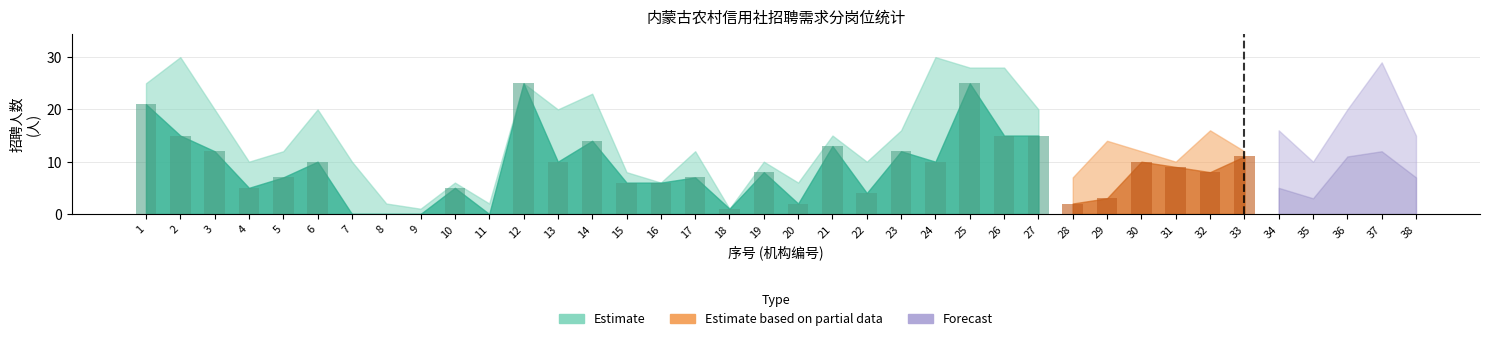

Reading left to right, transcribe all the data shown in this chart.

小计: 1=25	2=30	3=20	4=10	5=12	6=20	7=10	8=2	9=1	10=6	11=2	12=25	13=20	14=23	15=8	16=6	17=12	18=1	19=10	20=6	21=15	22=10	23=16	24=30	25=28	26=28	27=20	28=7	29=14	30=12	31=10	32=16	33=12	34=16	35=10	36=20	37=29	38=15
业务岗: 1=21	2=15	3=12	4=5	5=7	6=10	7=0	8=0	9=0	10=5	11=0	12=25	13=10	14=14	15=6	16=6	17=7	18=1	19=8	20=2	21=13	22=4	23=12	24=10	25=25	26=15	27=15	28=2	29=3	30=10	31=9	32=8	33=11	34=5	35=3	36=11	37=12	38=7
综合岗: 1=2	2=10	3=5	4=2	5=3	6=0	7=10	8=1	9=0	10=0	11=0	12=0	13=6	14=3	15=2	16=0	17=3	18=0	19=2	20=2	21=2	22=4	23=3	24=10	25=2	26=5	27=3	28=5	29=4	30=2	31=0	32=3	33=1	34=7	35=3	36=4	37=6	38=3
科技岗: 1=0	2=5	3=2	4=2	5=1	6=0	7=0	8=1	9=1	10=0	11=2	12=0	13=2	14=4	15=0	16=0	17=0	18=0	19=0	20=2	21=0	22=2	23=1	24=5	25=1	26=4	27=2	28=0	29=2	30=0	31=0	32=3	33=0	34=4	35=2	36=2	37=2	38=3
其他岗: 1=2	2=0	3=1	4=1	5=1	6=10	7=0	8=0	9=0	10=1	11=0	12=0	13=2	14=2	15=0	16=0	17=2	18=0	19=0	20=0	21=0	22=0	23=0	24=5	25=0	26=4	27=0	28=0	29=5	30=0	31=1	32=2	33=0	34=0	35=2	36=3	37=9	38=2